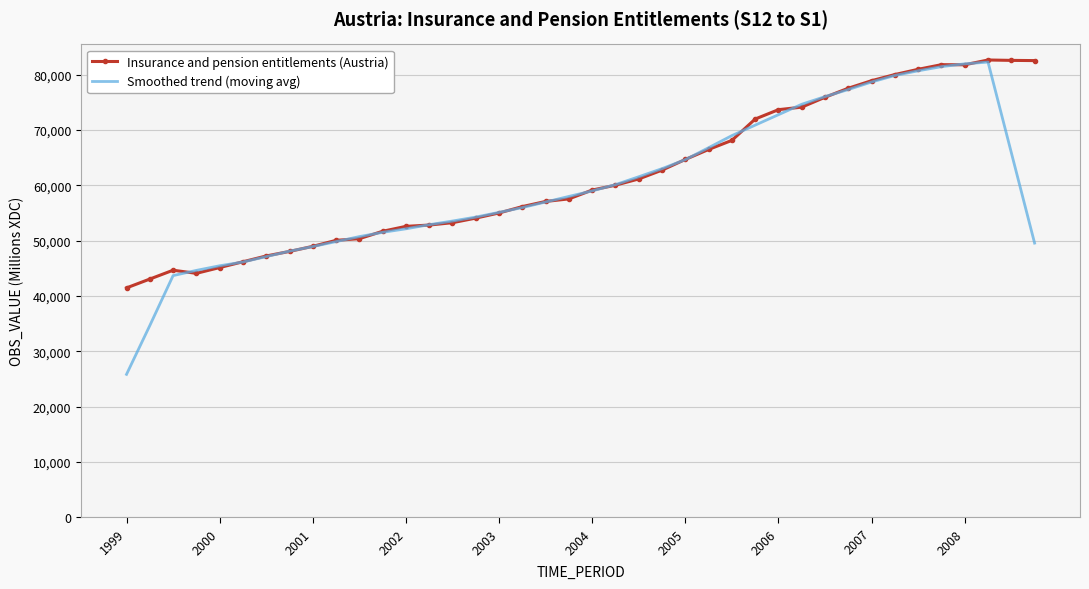

Which series has the largest range (max minus min)?

Smoothed trend (moving avg)